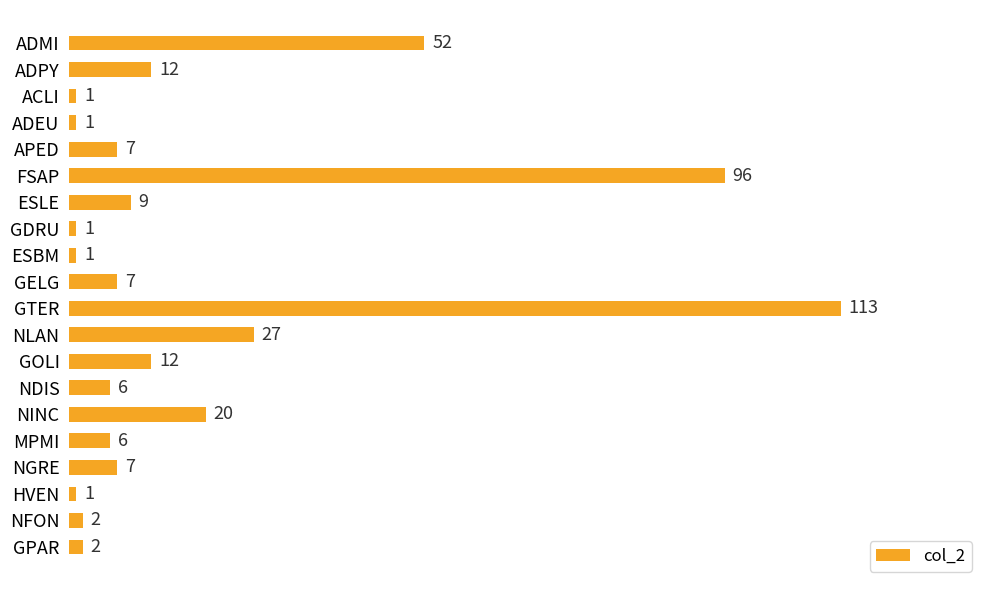

Does the chart contain any negative values?

No